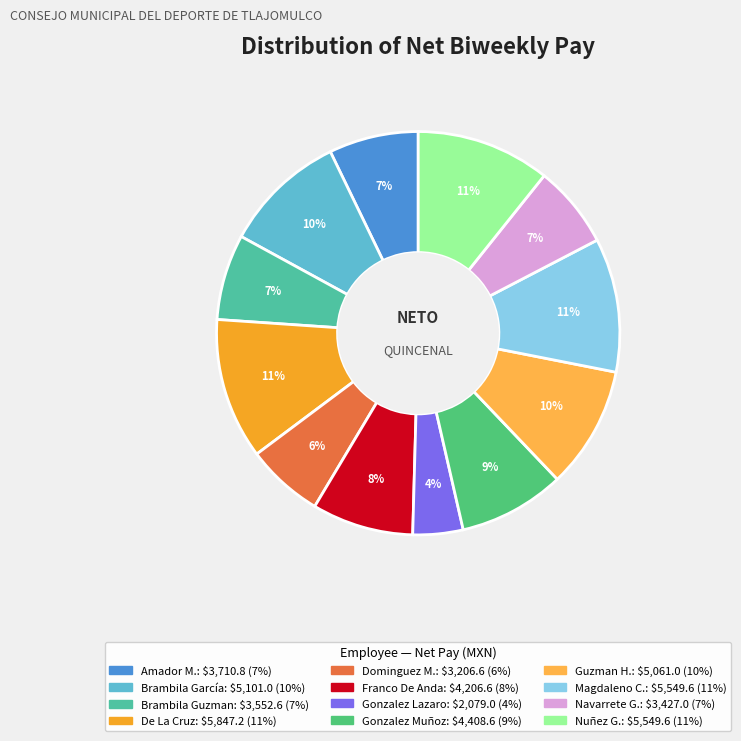

Count the number of slices in the pie.

12